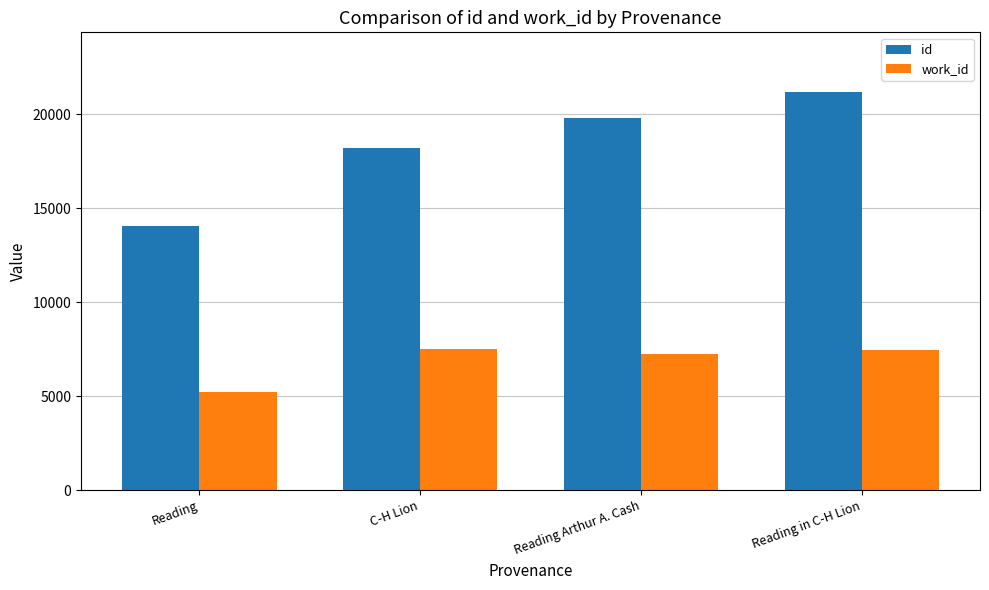

What is the difference between the work_id values at C-H Lion and Reading?

2269